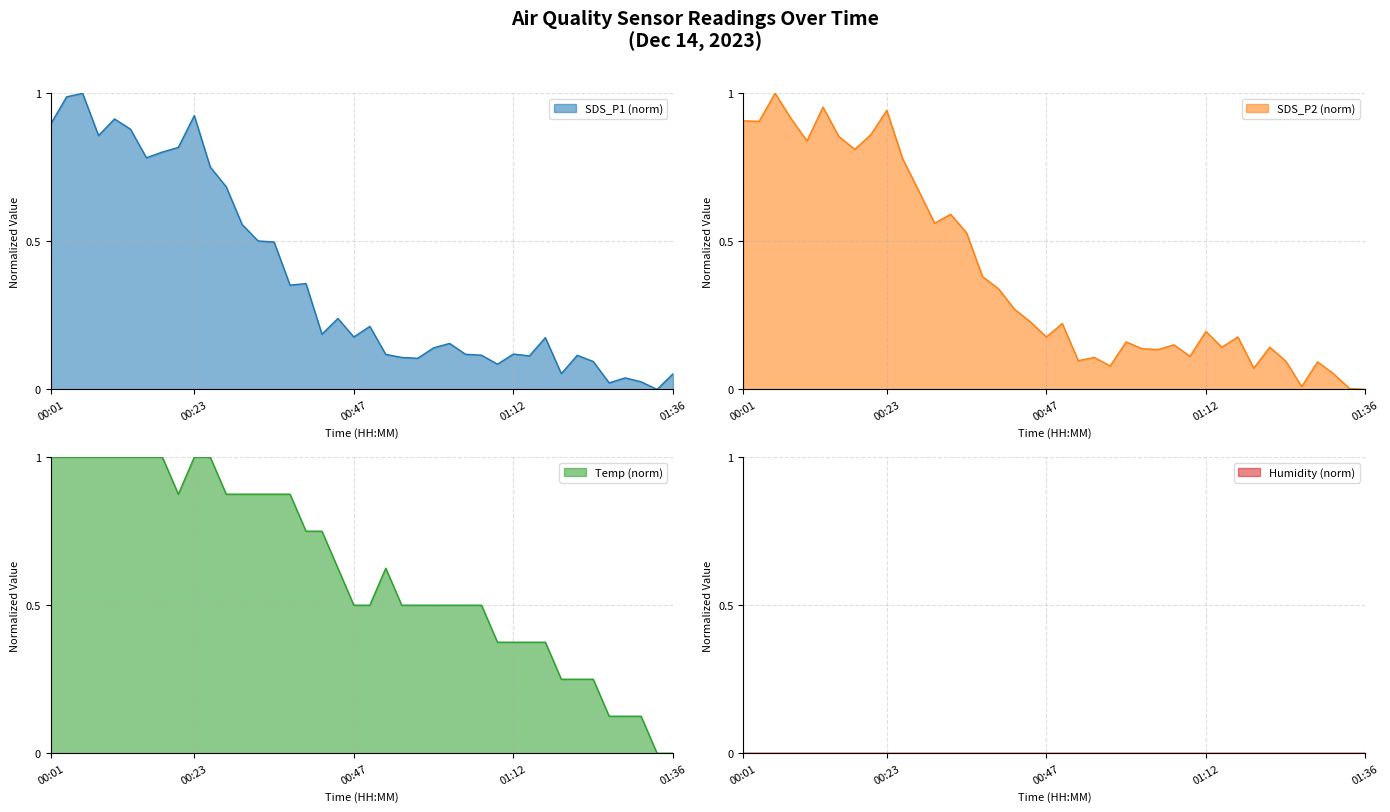

True or false: SDS_P1 has a value of 1.0 at 00:06.

True